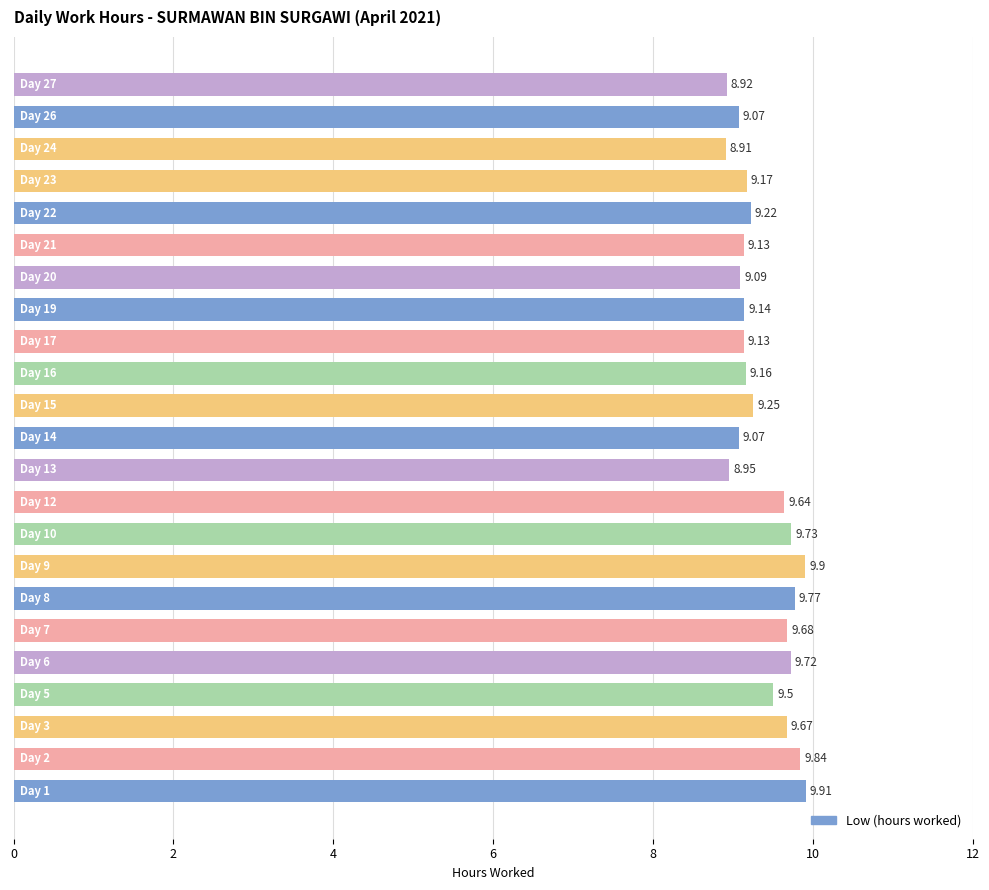

What is the difference between the maximum and minimum values?

1.0